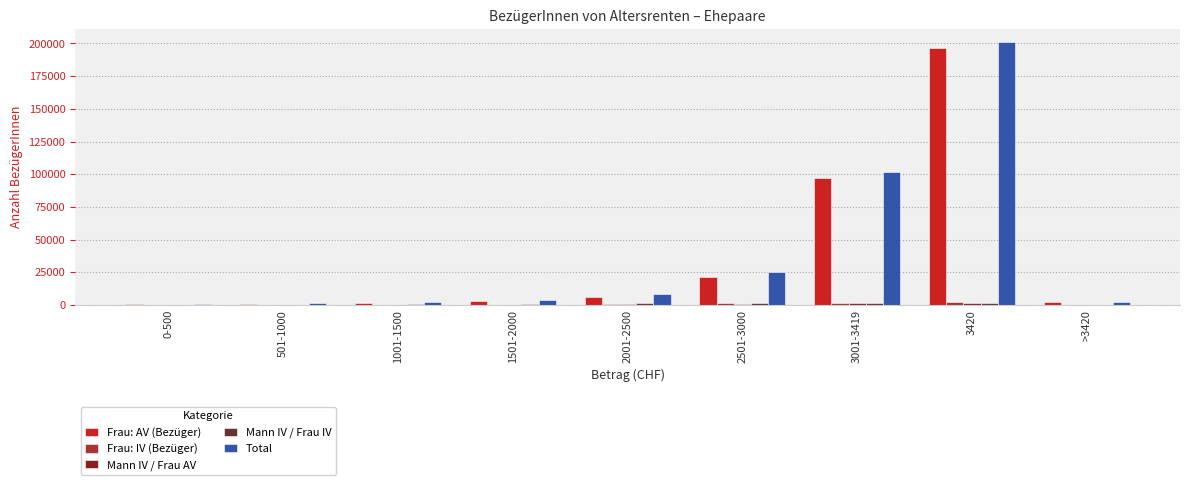

Between 501-1000 and 3420, which series saw the biggest shift?

Total